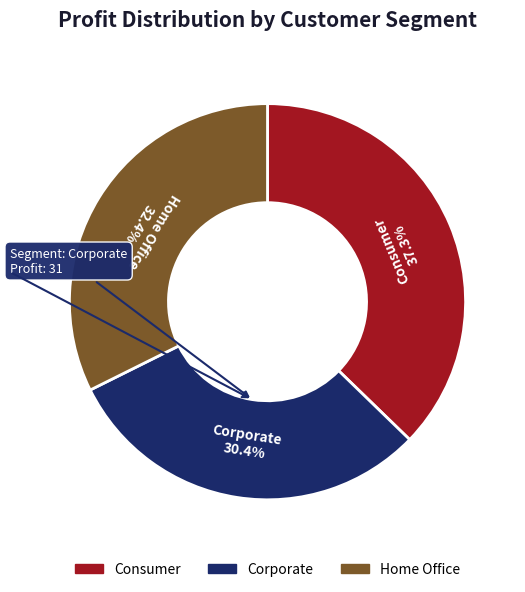

Does any single category account for the majority?

No